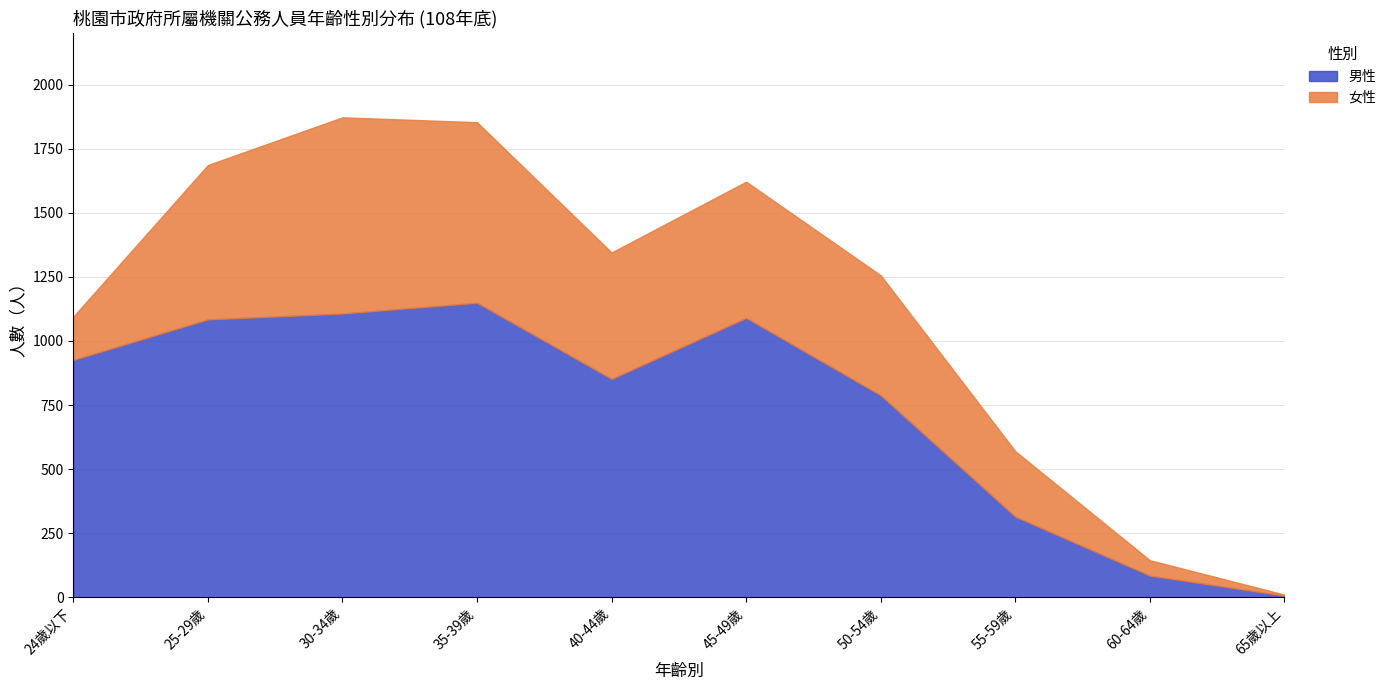

Reading left to right, list all the values displayed in this chart.

男性: 926	1084	1107	1149	852	1090	788	315	85	7
女性: 169	602	765	704	493	531	468	255	60	4